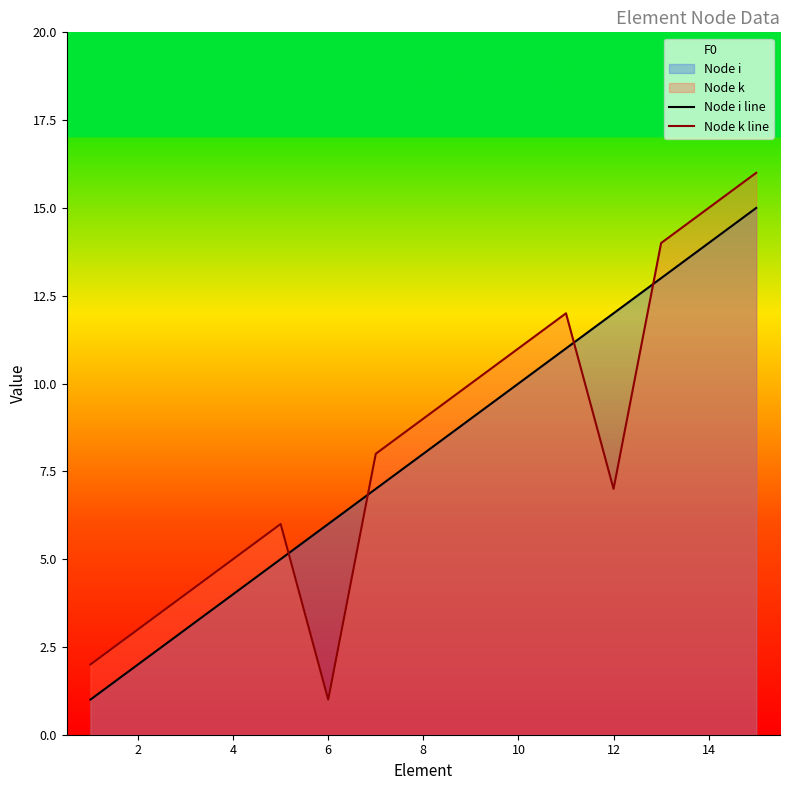

What is the difference between the second highest and minimum values in the Node i line series?

13